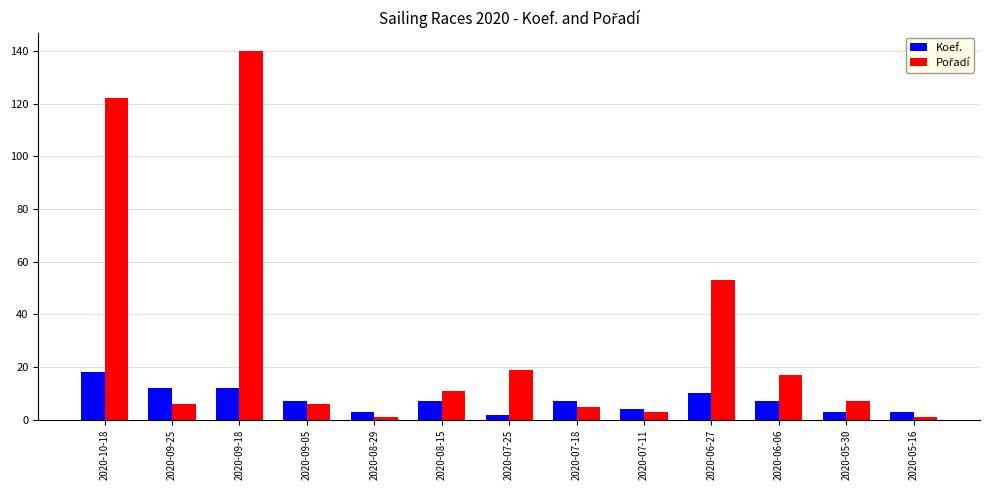

What is the total value across all series at 2020-09-05?

13